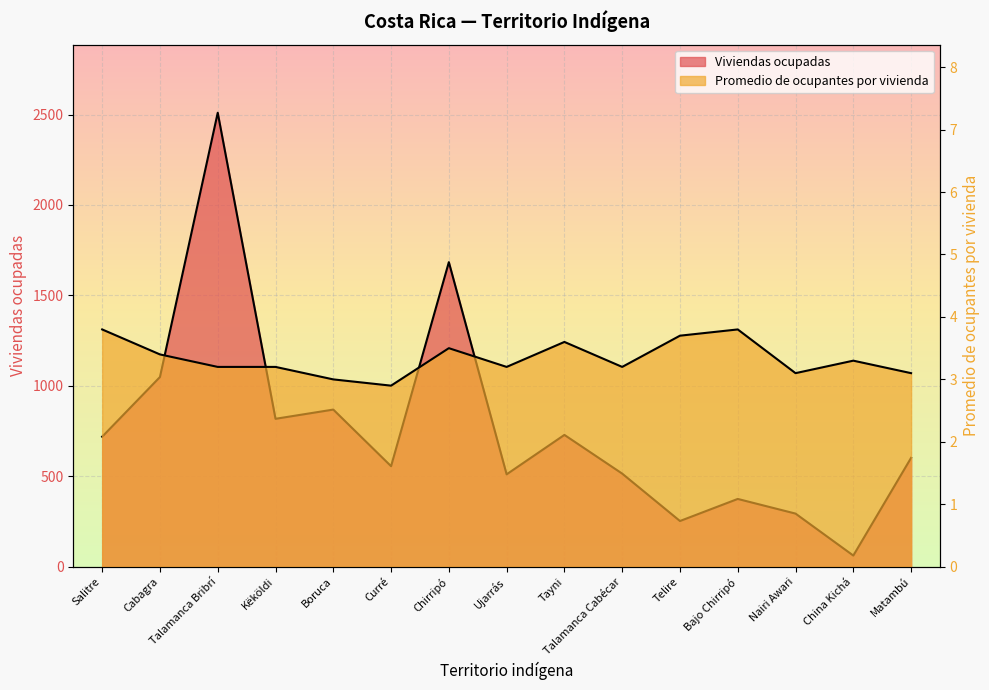

List the series in order of their overall mean, highest first.

Viviendas ocupadas, Promedio de ocupantes